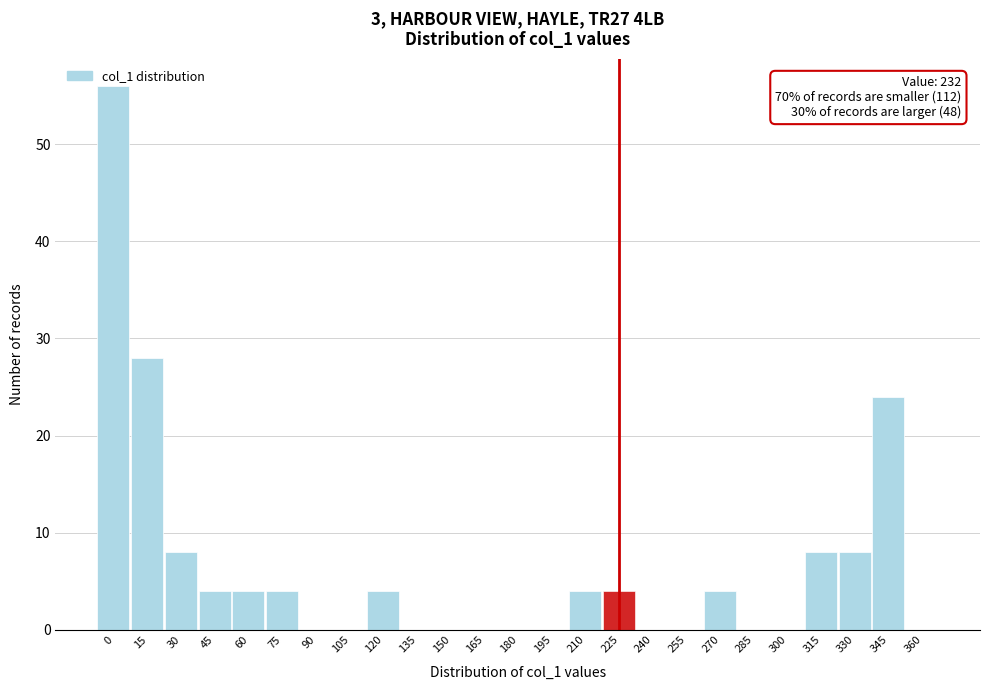

The value at 0 is 56. True or false?

True